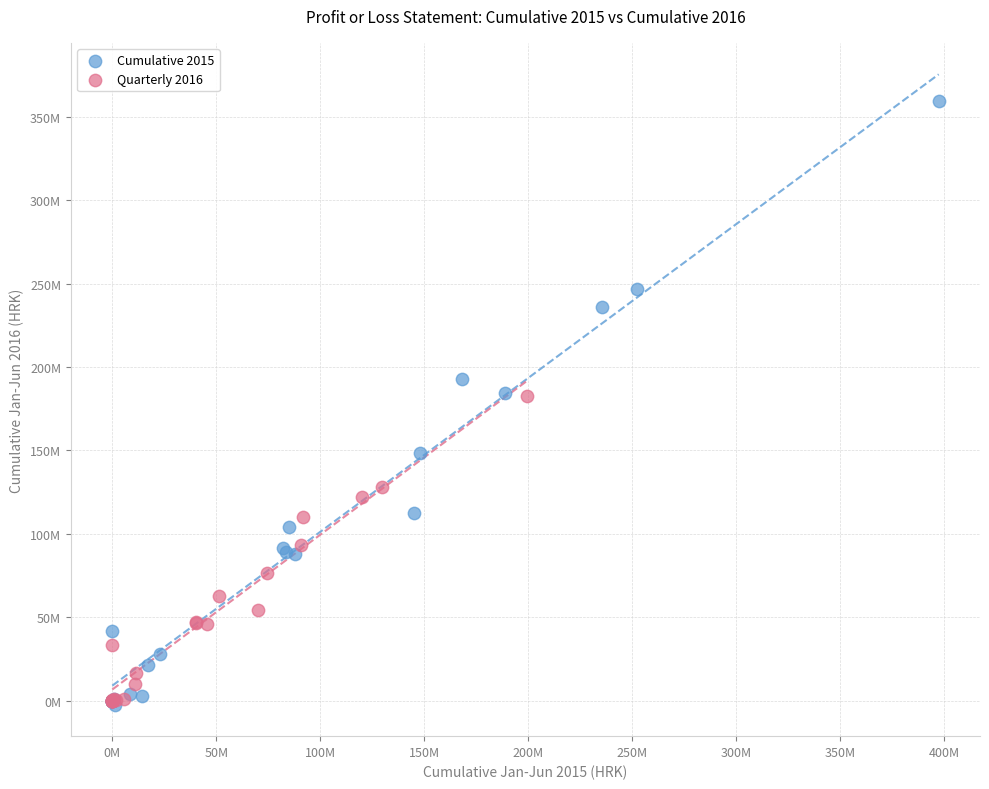

Which series reaches the maximum Y coordinate?

Cumulative 2015